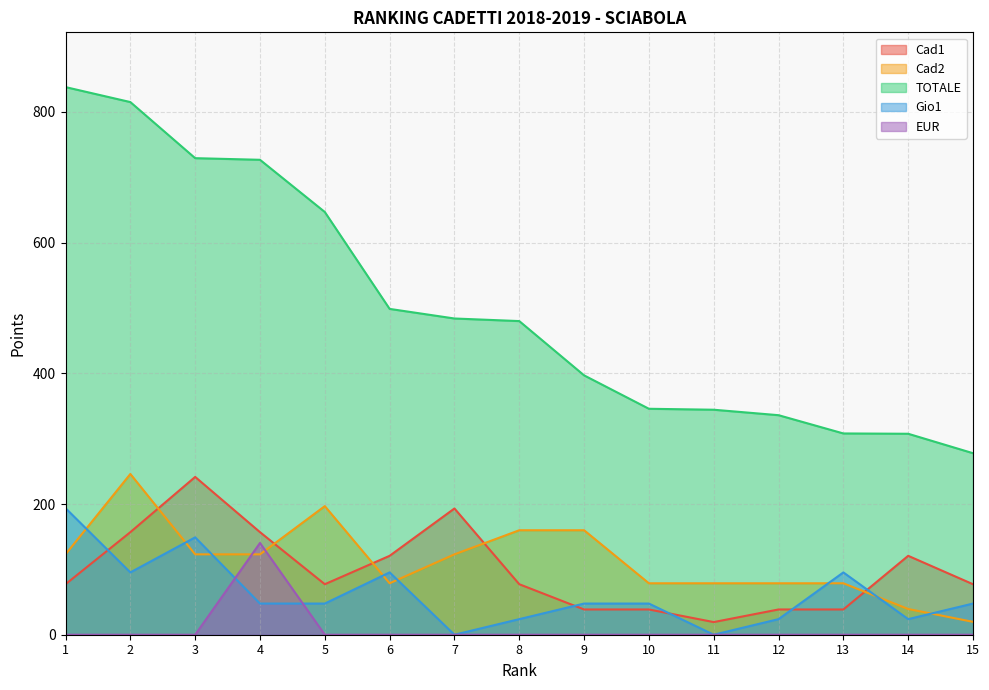

What is the difference between the highest and lowest values at 6?

498.6